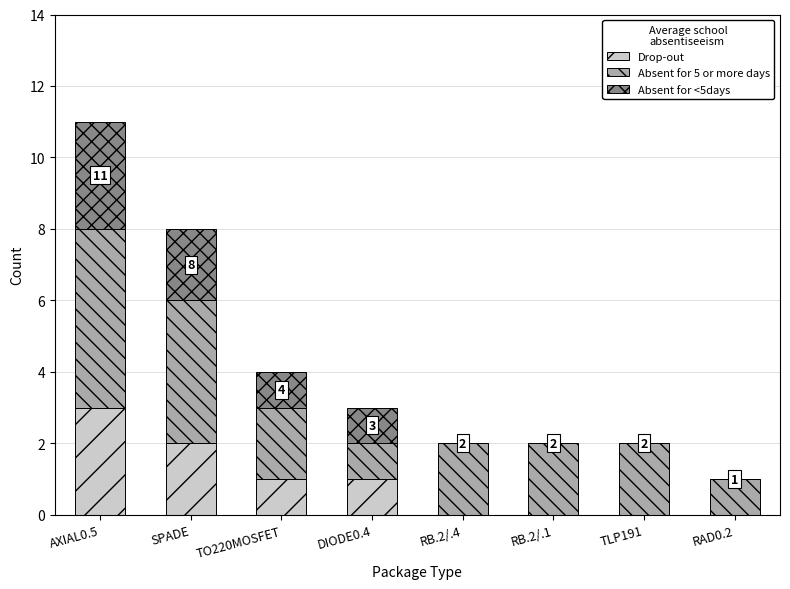

Reading left to right, list the values for the Drop-out series.

AXIAL0.5=3	SPADE=2	TO220MOSFET=1	DIODE0.4=1	RB.2/.4=0	RB.2/.1=0	TLP191=0	RAD0.2=0